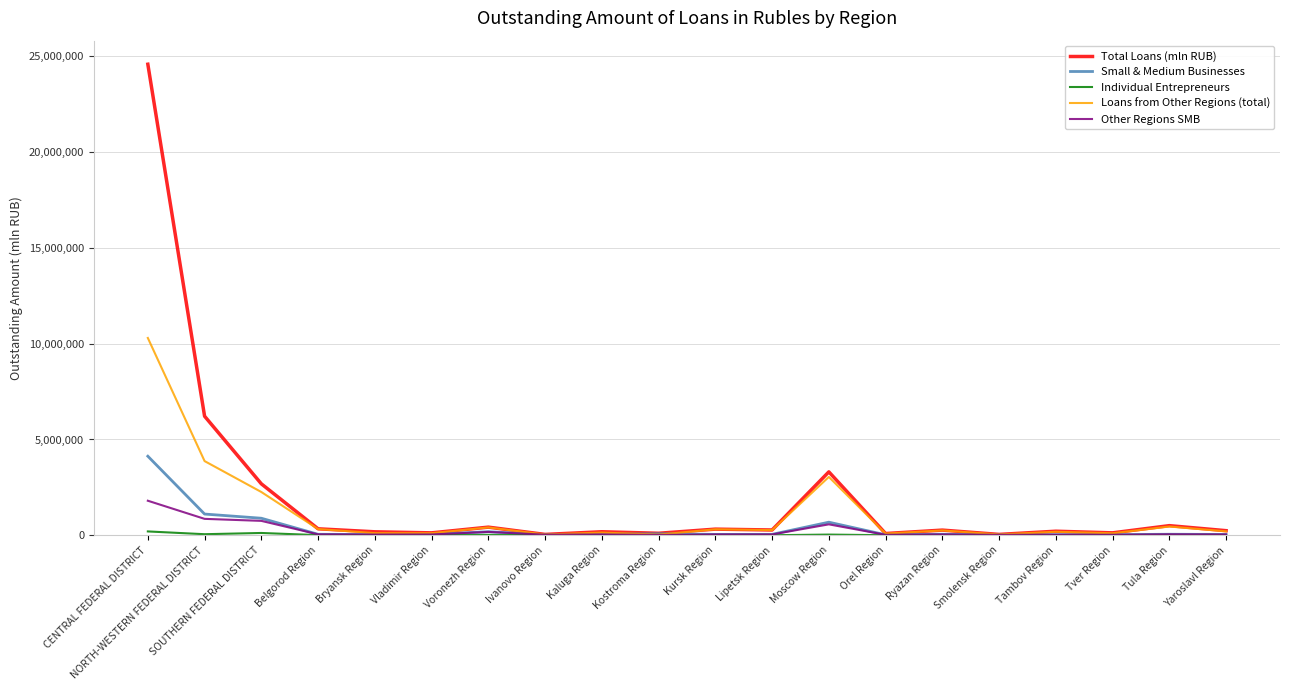

The Total Loans (mln RUB) series shows 6214731 at NORTH-WESTERN FEDERAL DISTRICT. True or false?

True